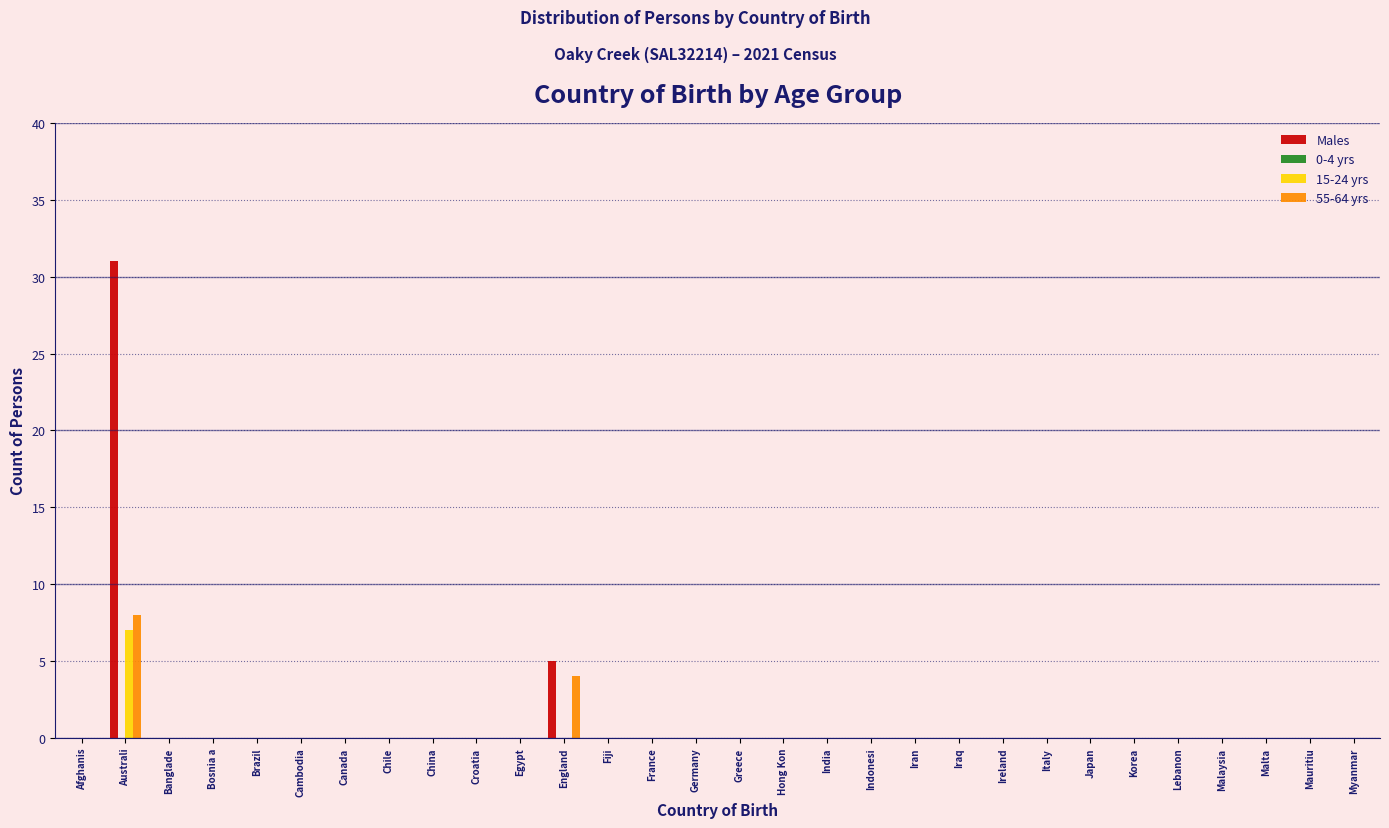

True or false: Males has a value of -20 at Indonesi.

False